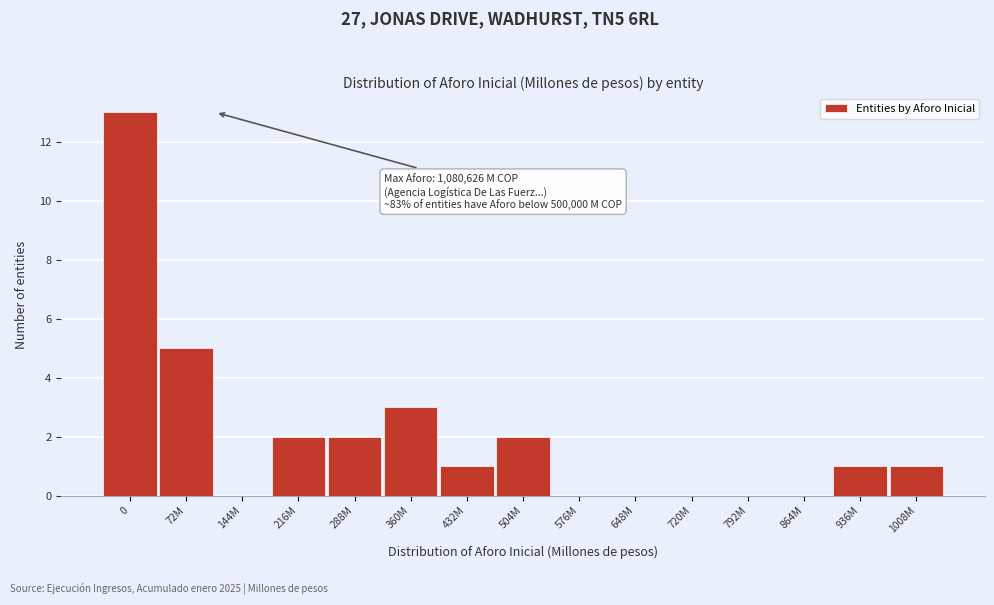

Reading right to left, what are all the values shown in this chart?

1008M=1	936M=1	864M=0	792M=0	720M=0	648M=0	576M=0	504M=2	432M=1	360M=3	288M=2	216M=2	144M=0	72M=5	0=13